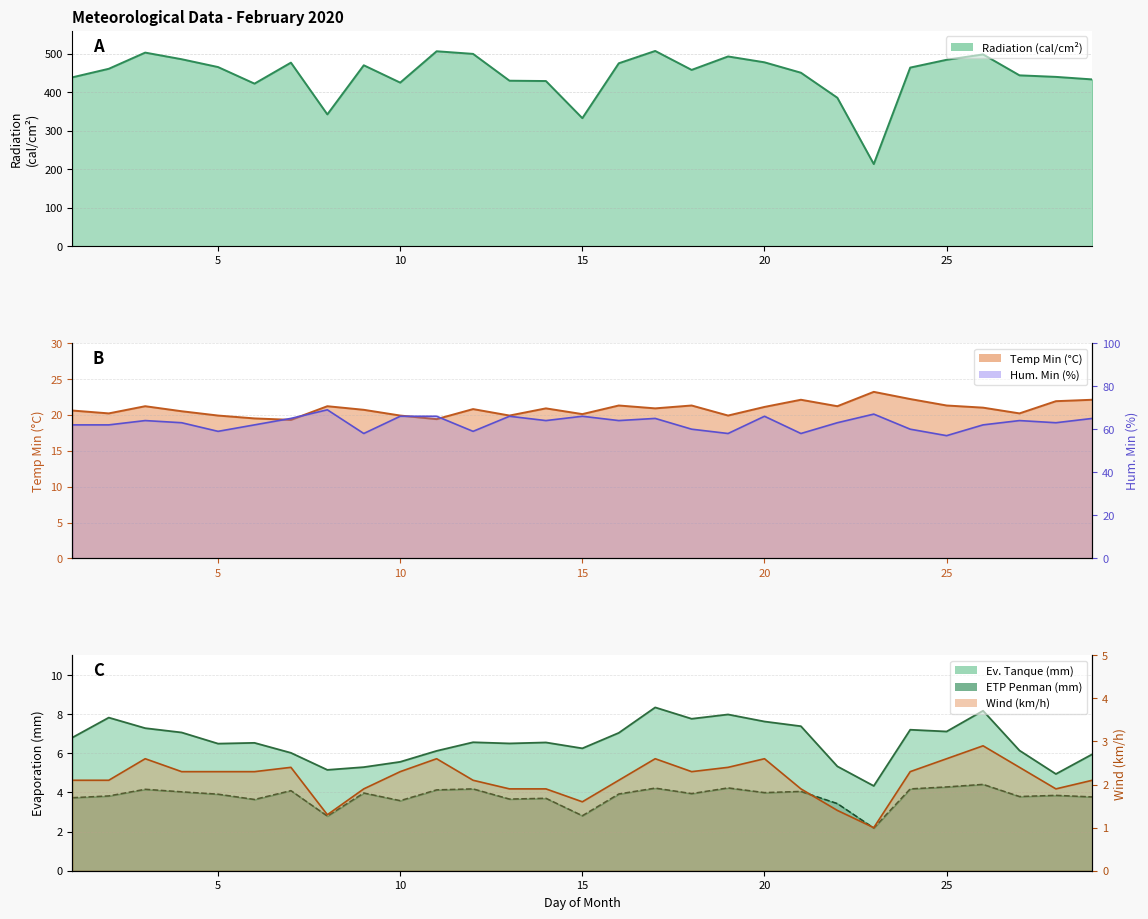

What is the sum of all Hum. Min (%) values?

1823.0